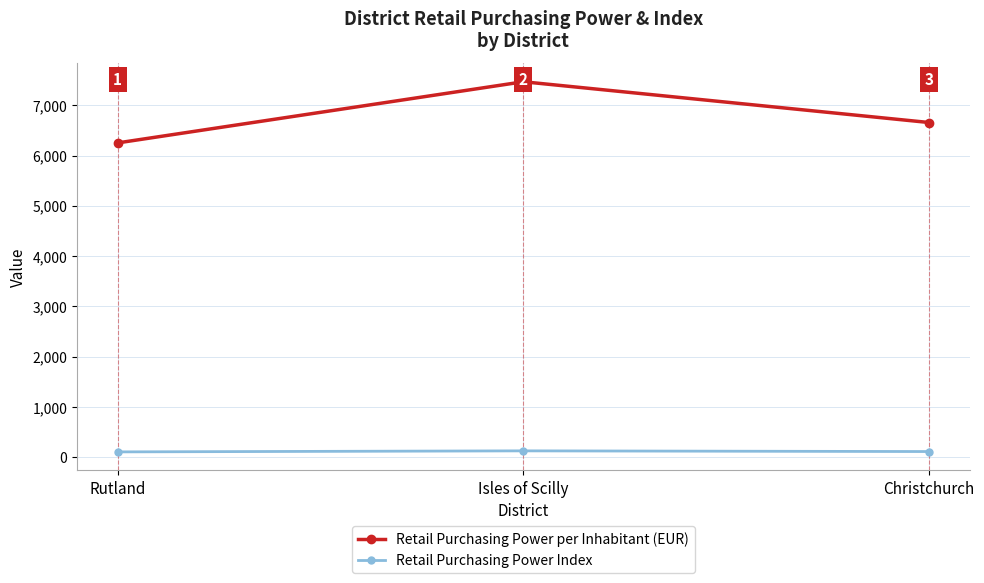

What are all the series names shown in the legend?

Retail Purchasing Power per Inhabitant (EUR), Retail Purchasing Power Index